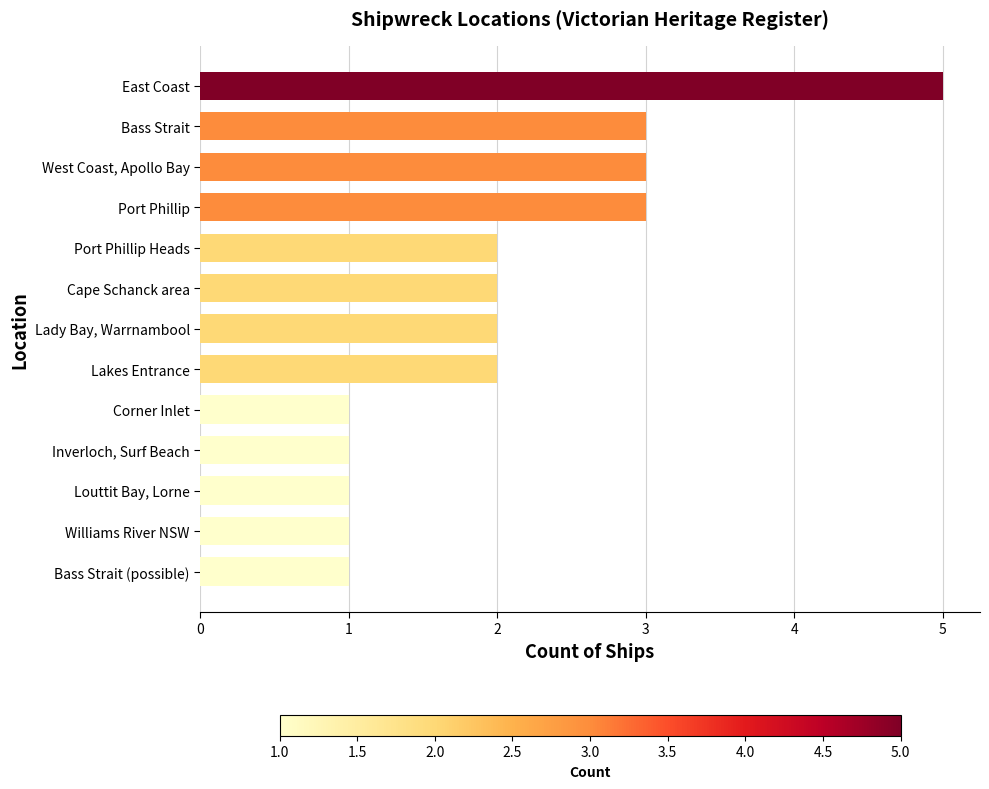

What is the sum of all values?

27